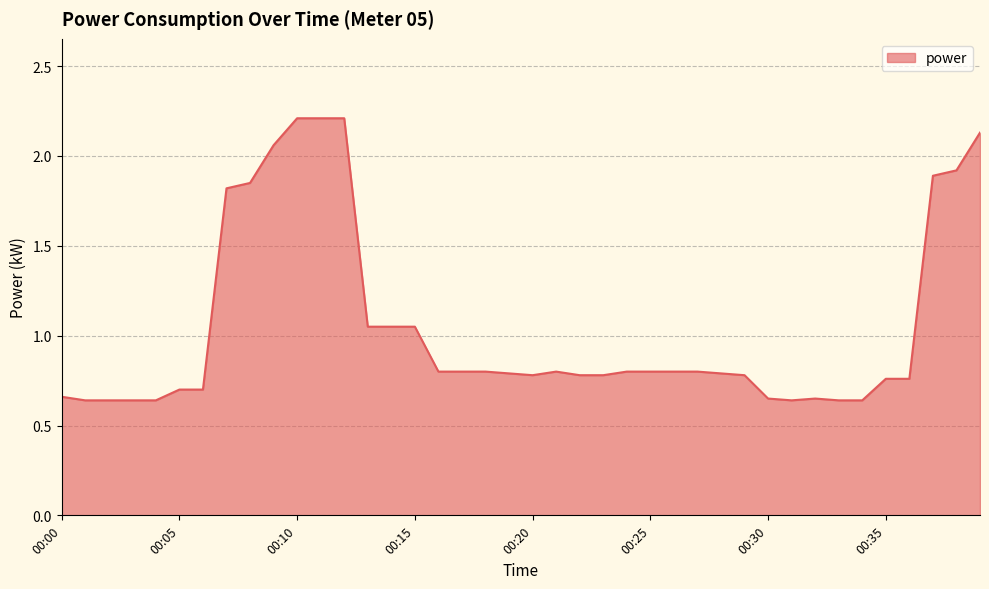

What is the maximum value shown in the chart?

2.2